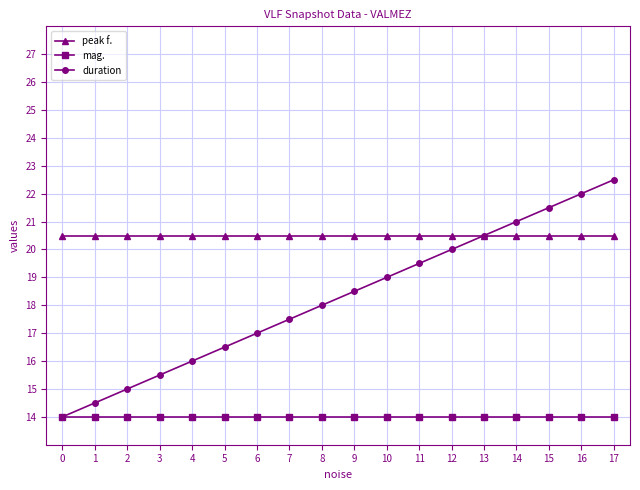

Reading left to right, what are all the values shown in this chart?

peak f.: 20.5	20.5	20.5	20.5	20.5	20.5	20.5	20.5	20.5	20.5	20.5	20.5	20.5	20.5	20.5	20.5	20.5	20.5
mag.: 14.0	14.0	14.0	14.0	14.0	14.0	14.0	14.0	14.0	14.0	14.0	14.0	14.0	14.0	14.0	14.0	14.0	14.0
duration: 14.0	14.5	15.0	15.5	16.0	16.5	17.0	17.5	18.0	18.5	19.0	19.5	20.0	20.5	21.0	21.5	22.0	22.5